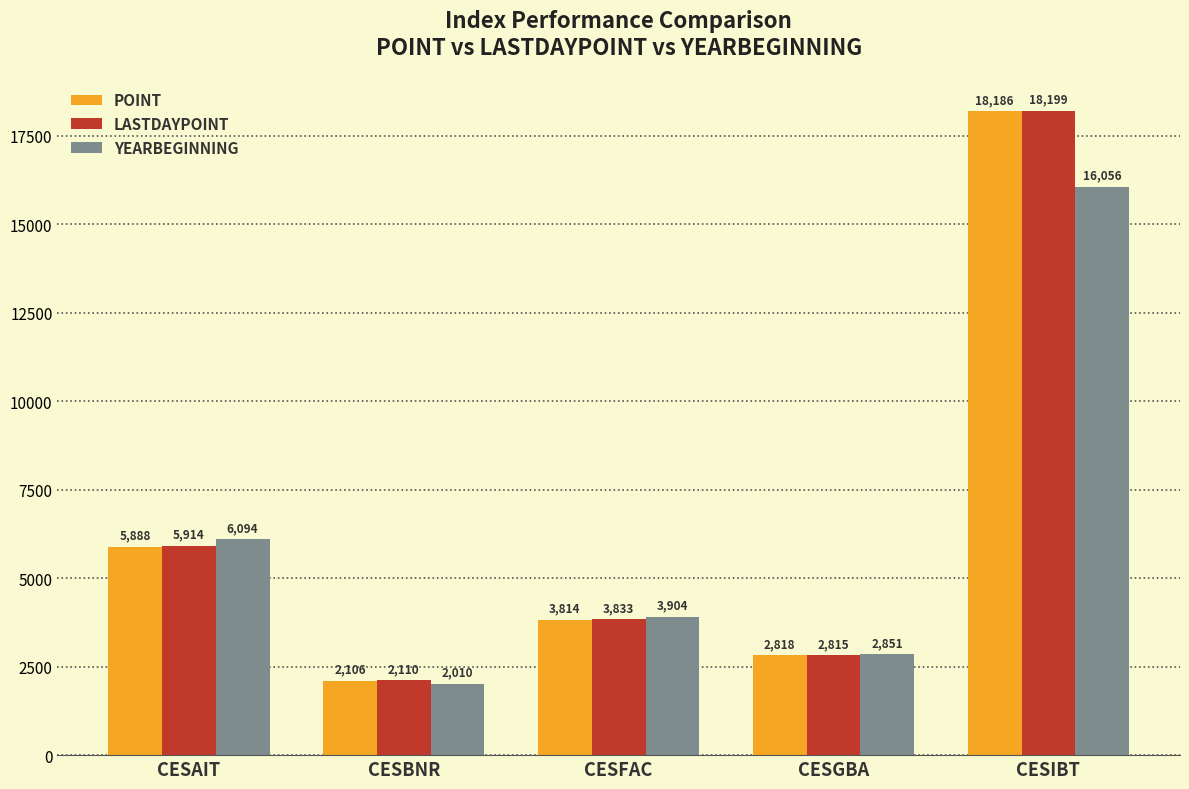

What is the difference between the maximum and minimum values in the YEARBEGINNING series?

14045.7